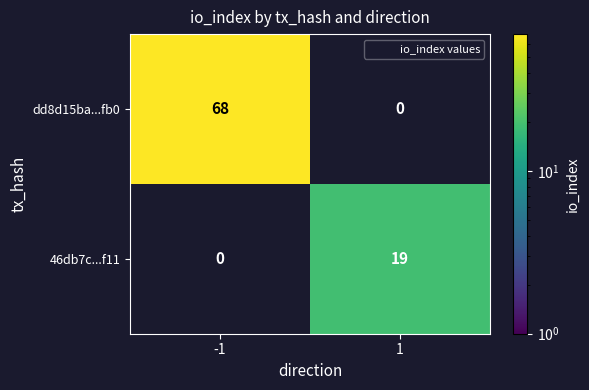

Which series has the largest range (max minus min)?

dd8d15ba...fb0